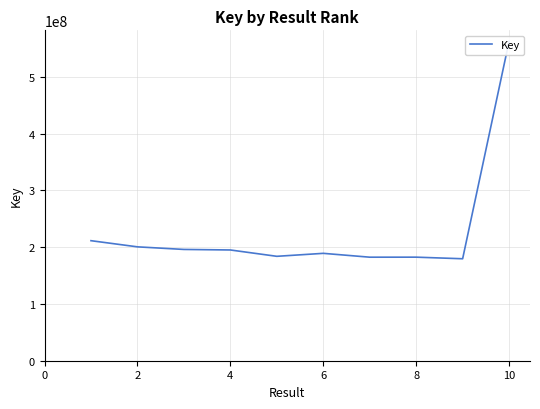

What is the difference between the second highest and second lowest values?

29074358